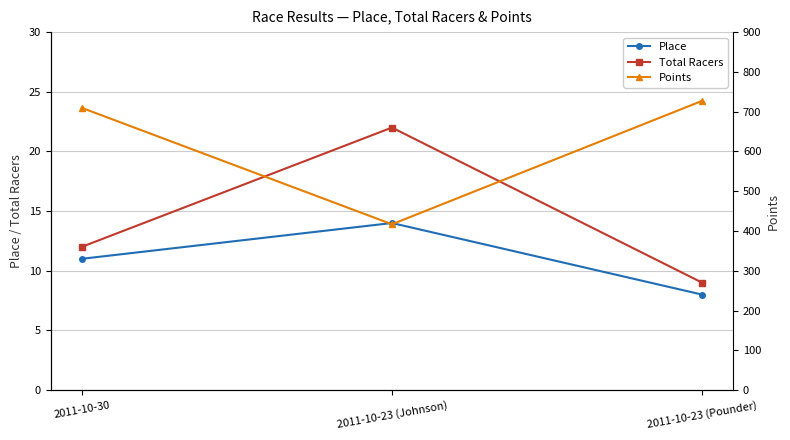

Reading right to left, transcribe all the data shown in this chart.

Place: 2011-10-23 (Pounder)=8.0	2011-10-23 (Johnson)=14.0	2011-10-30=11.0
Total Racers: 2011-10-23 (Pounder)=9.0	2011-10-23 (Johnson)=22.0	2011-10-30=12.0
Points: 2011-10-23 (Pounder)=727.2	2011-10-23 (Johnson)=416.9	2011-10-30=709.7